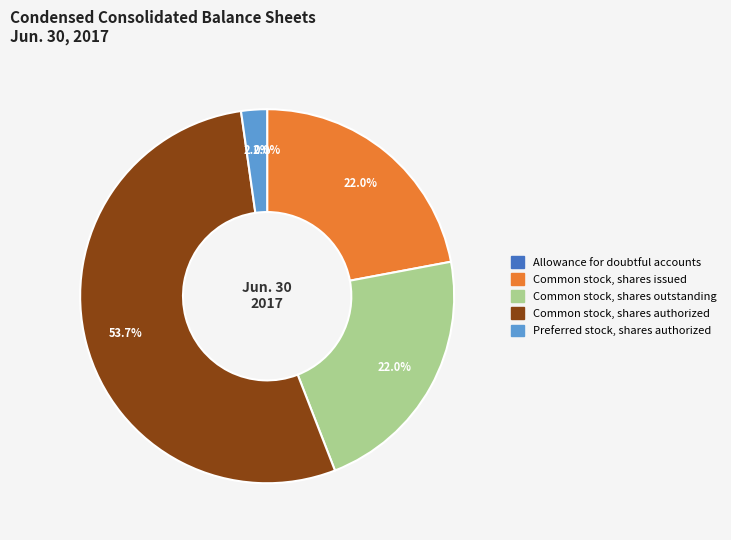

Which slice represents more than half of the pie?

Common stock, shares authorized